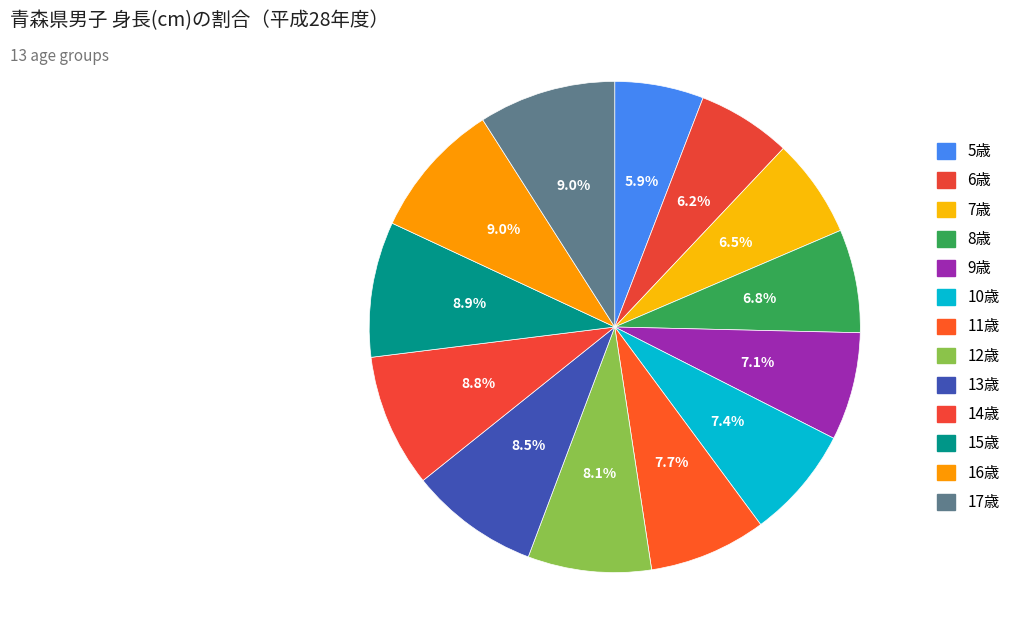

Is there any slice that represents more than half of the pie?

No